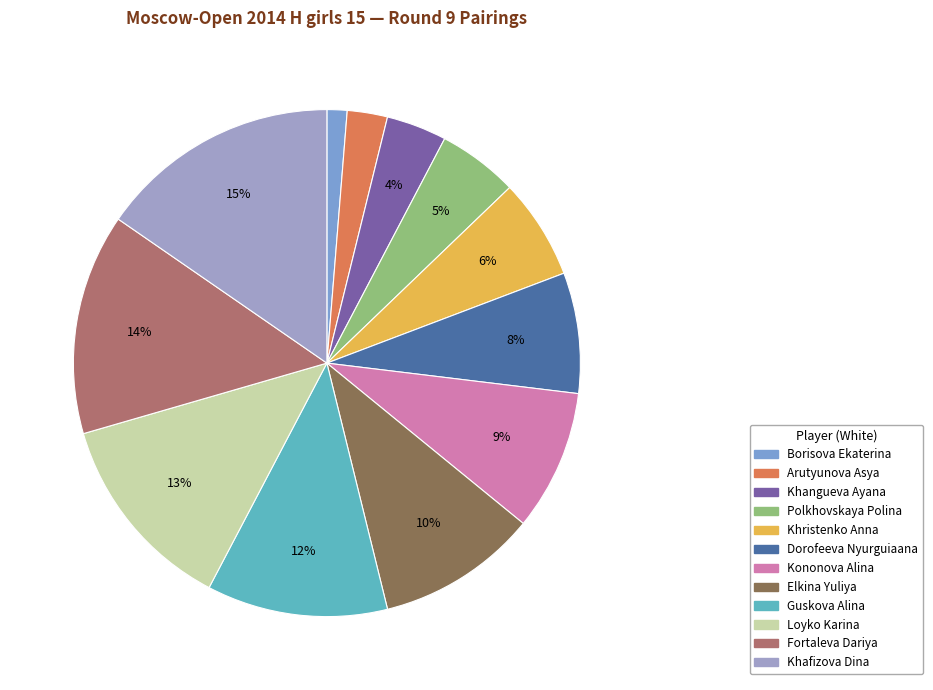

Is the sum of Loyko Karina and Dorofeeva Nyurguiaana greater than half?

No